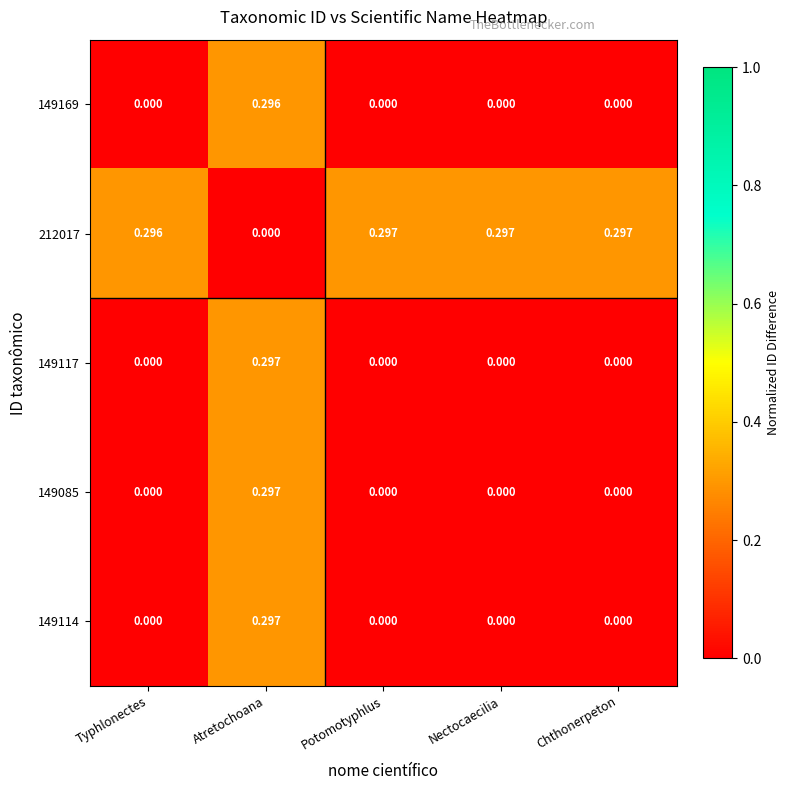

At which category is the sum across all series the highest?

Atretochoana